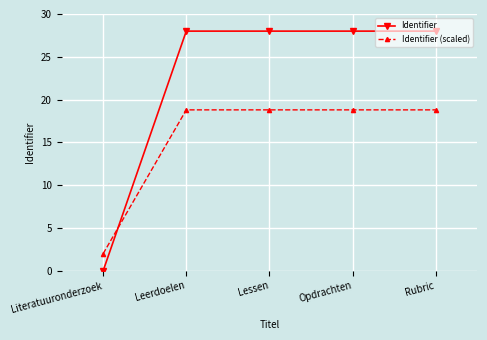

Is the value of Identifier at Opdrachten greater than the value of Identifier (scaled) at Rubric?

Yes